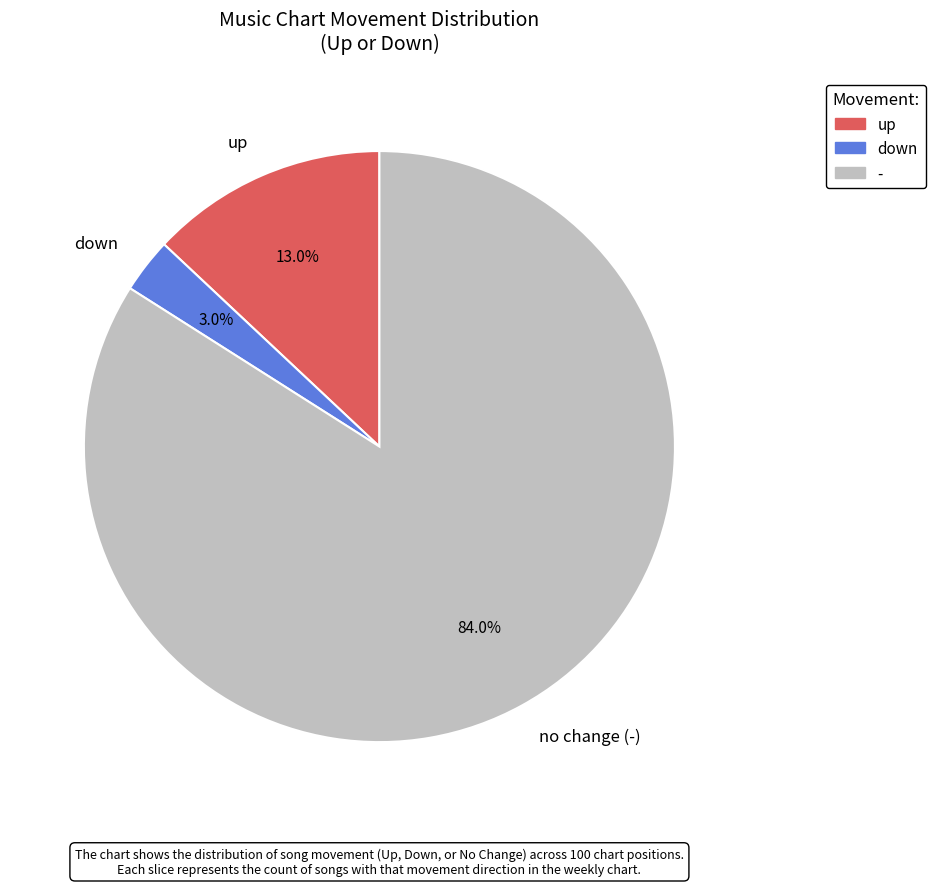

Rank the categories by value from lowest to highest.

down, up, no change (-)